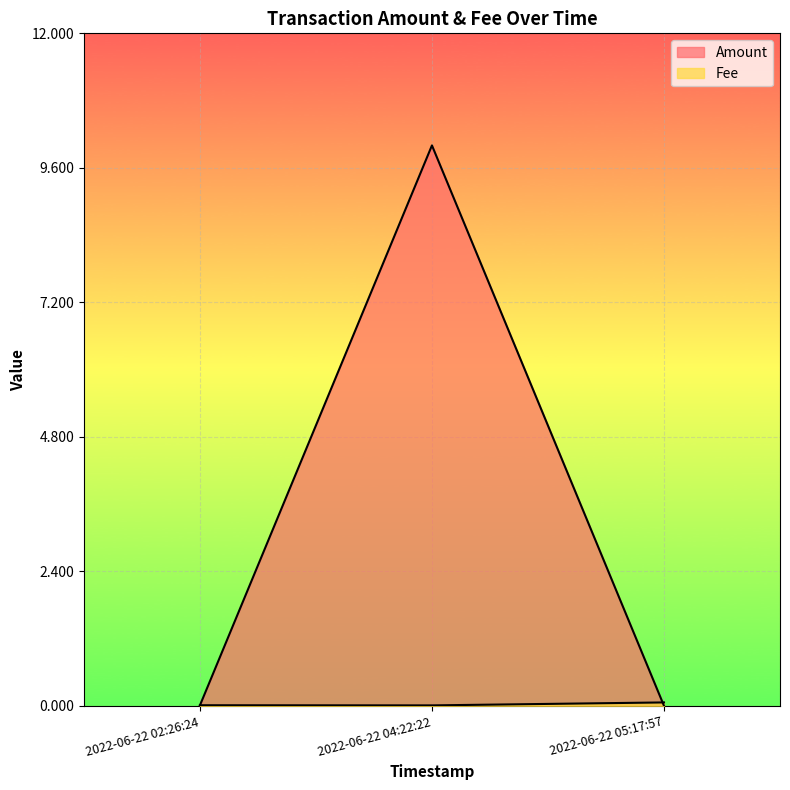

Does the chart display data point markers on the line(s)?

No